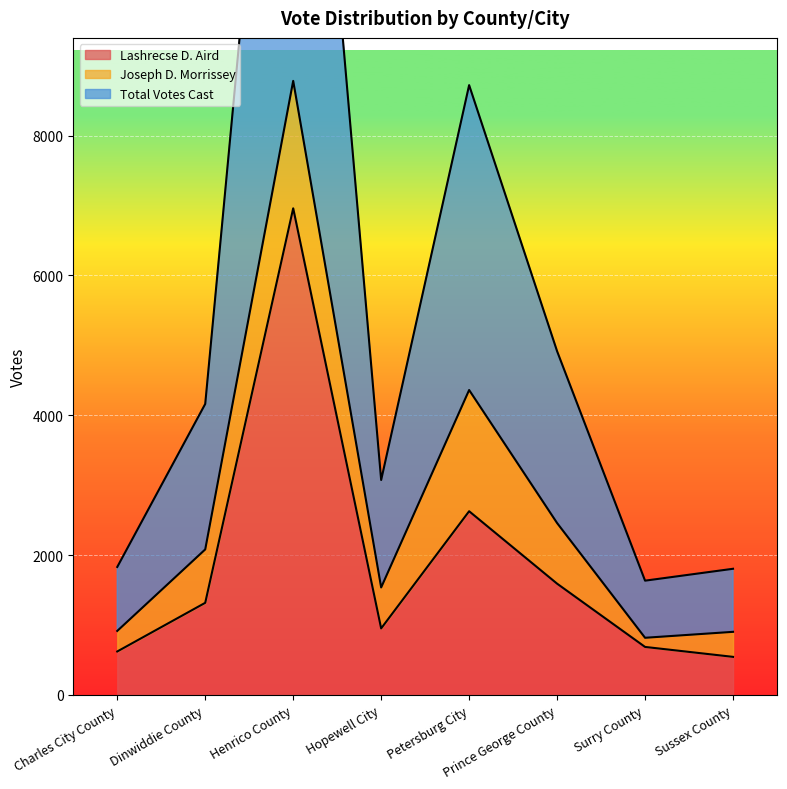

In Lashrecse D. Aird, how many points are higher than both neighbors (excluding endpoints)?

2